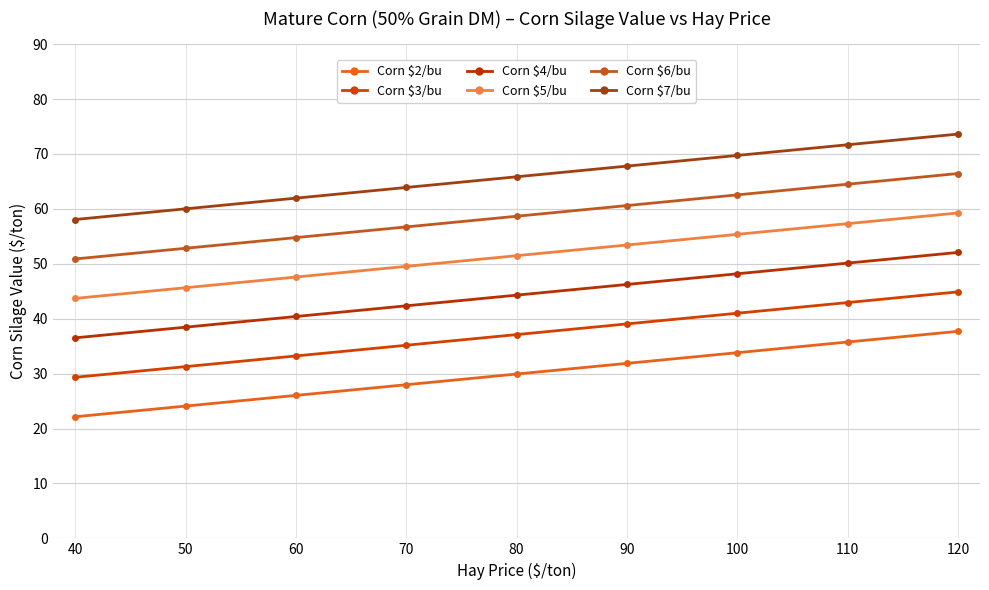

What is the average value of the Corn $4/bu series?

44.3